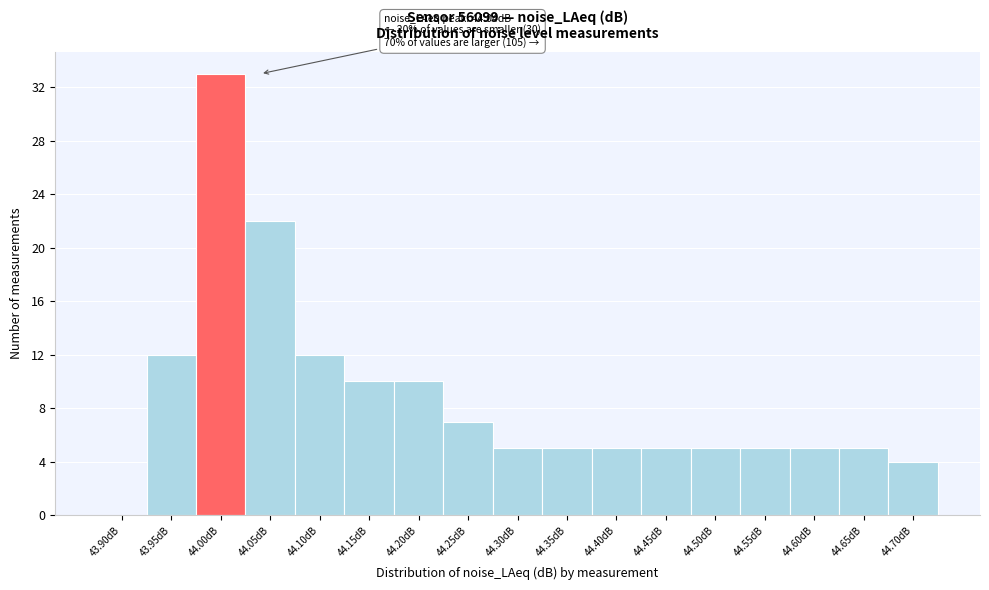

Reading right to left, extract all data points from this chart.

44.70dB=4	44.65dB=5	44.60dB=5	44.55dB=5	44.50dB=5	44.45dB=5	44.40dB=5	44.35dB=5	44.30dB=5	44.25dB=7	44.20dB=10	44.15dB=10	44.10dB=12	44.05dB=22	44.00dB=33	43.95dB=12	43.90dB=0